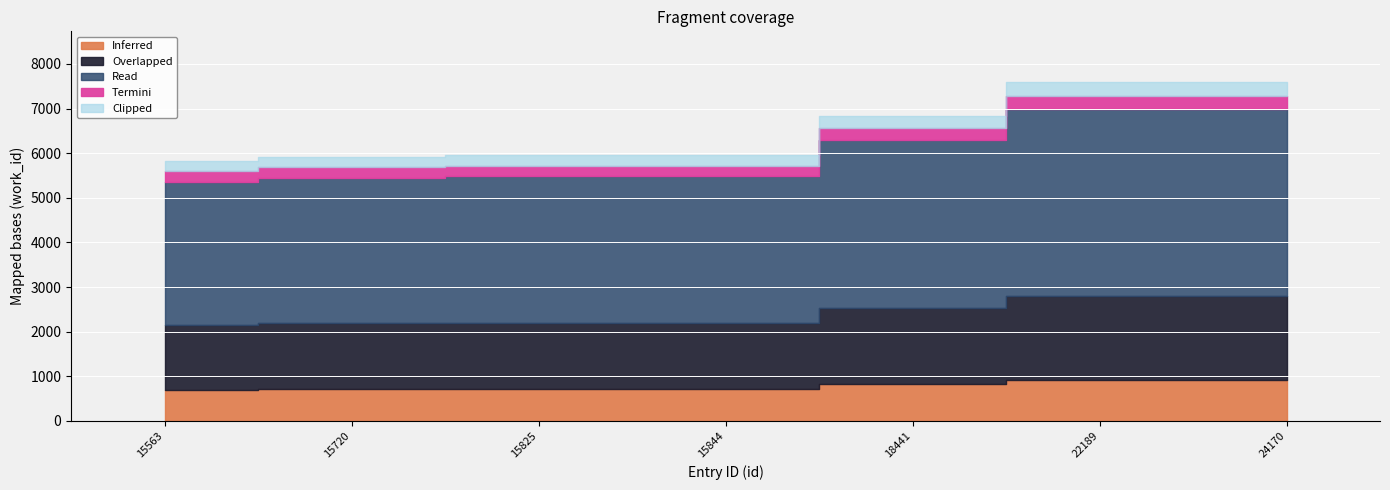

Rank the categories by value from highest to lowest.

22189, 24170, 18441, 15825, 15844, 15720, 15563